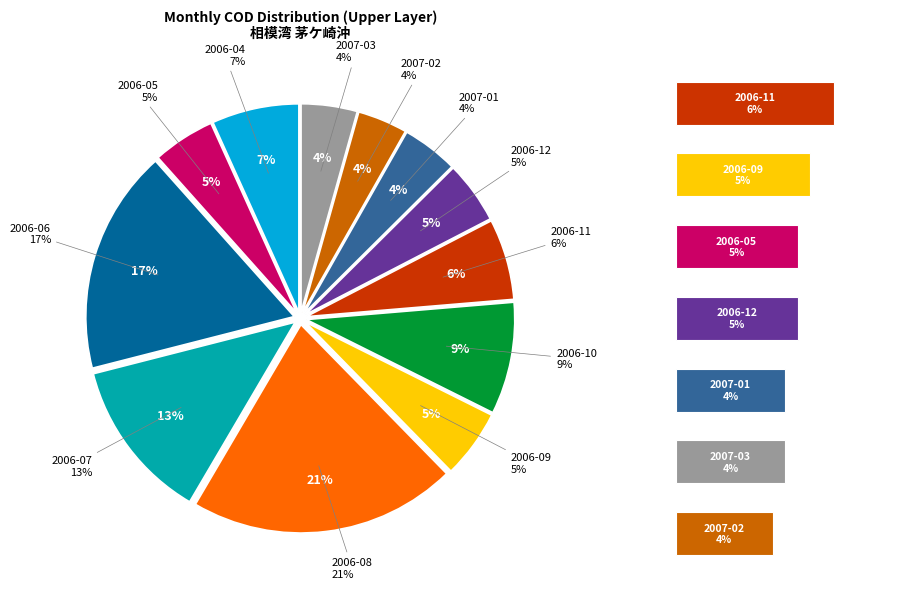

What is the ratio of the value at 2006-07 to the value at 2006-05?

2.6